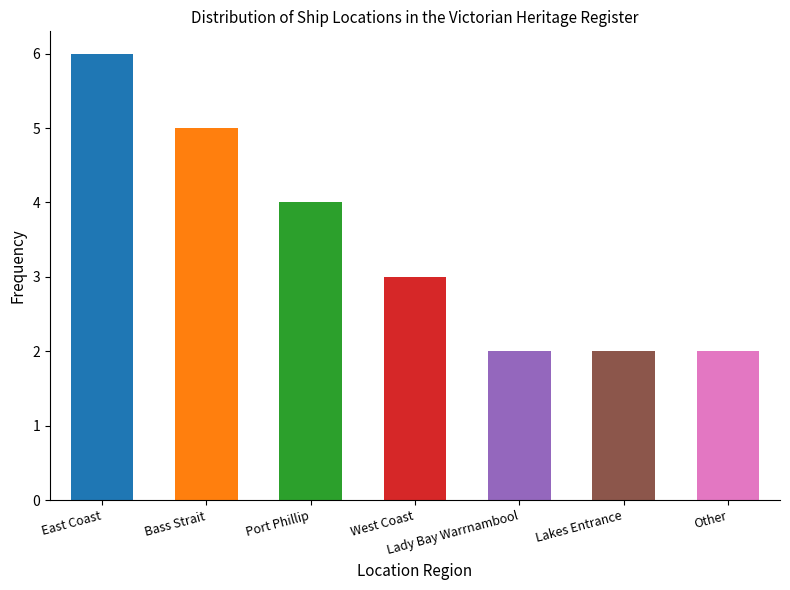

Count the values in the range 2 to 5.

6